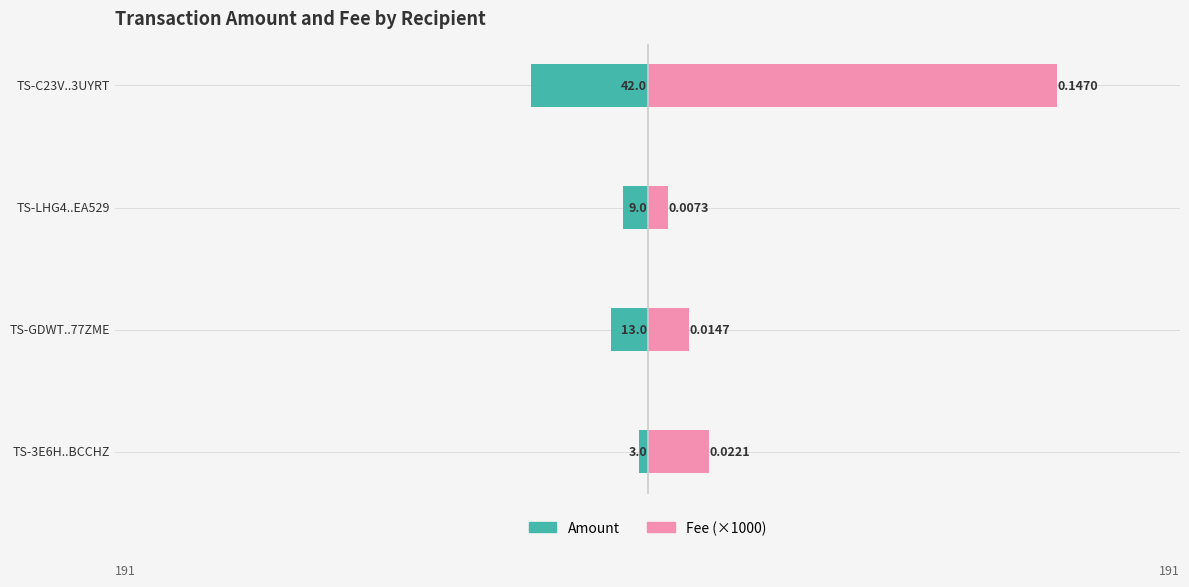

What is the difference between the maximum and second lowest values in the Fee (×1000) series?

132.3